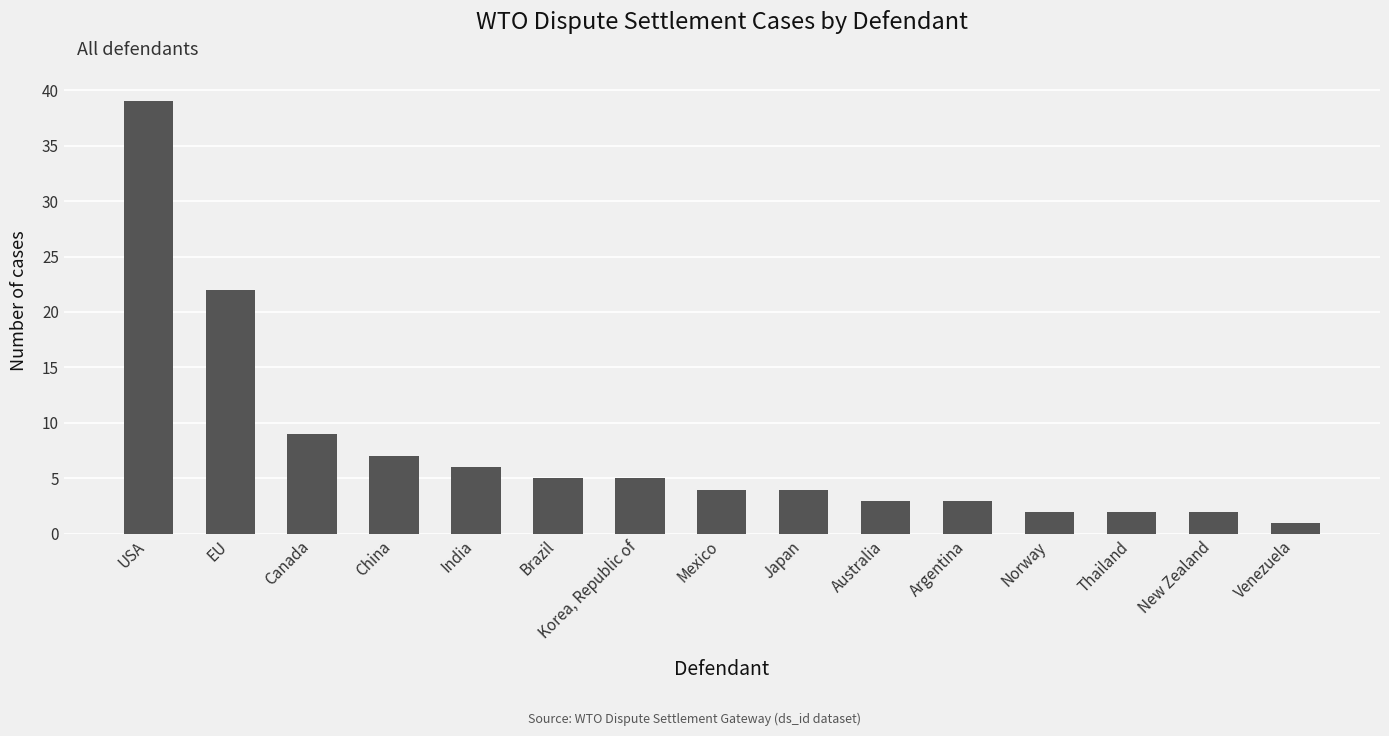

How many data points does each series have?

15